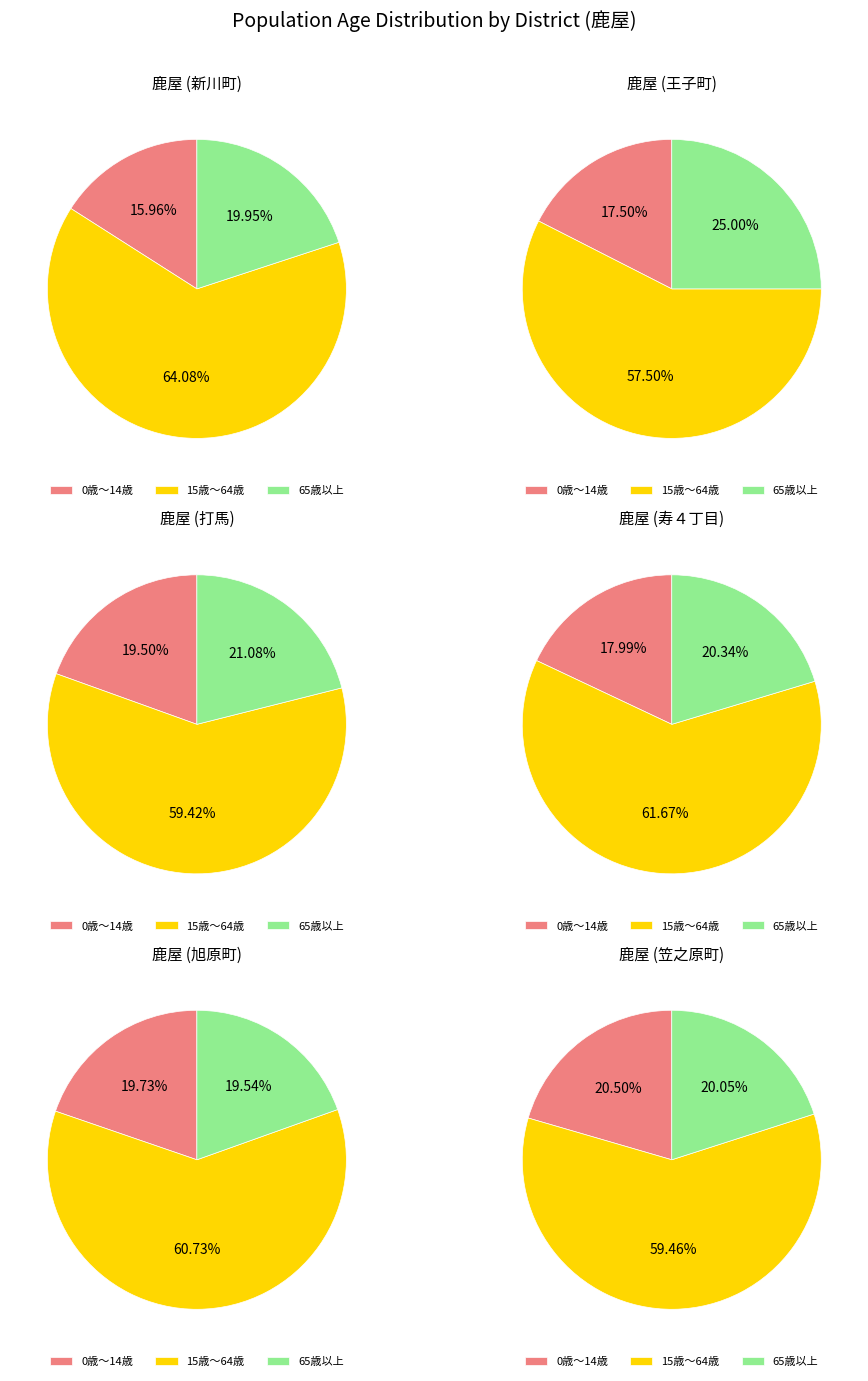

How many segments does this pie chart have?

18